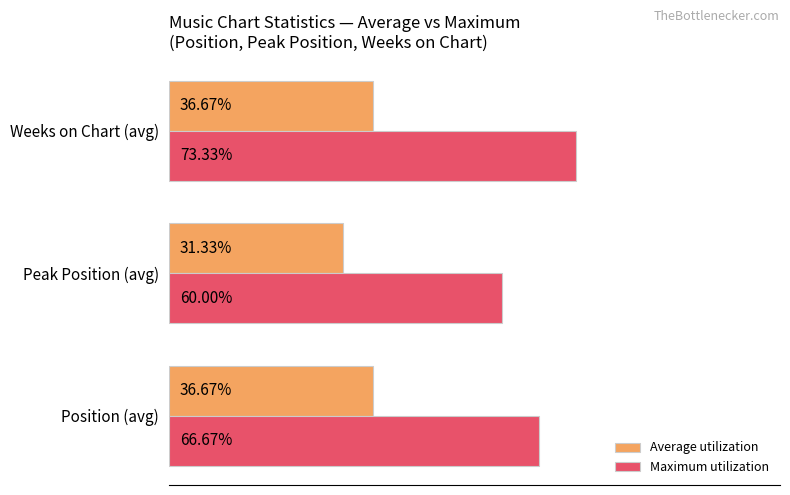

Rank the series at Weeks on Chart (avg) from highest to lowest value.

Maximum utilization, Average utilization